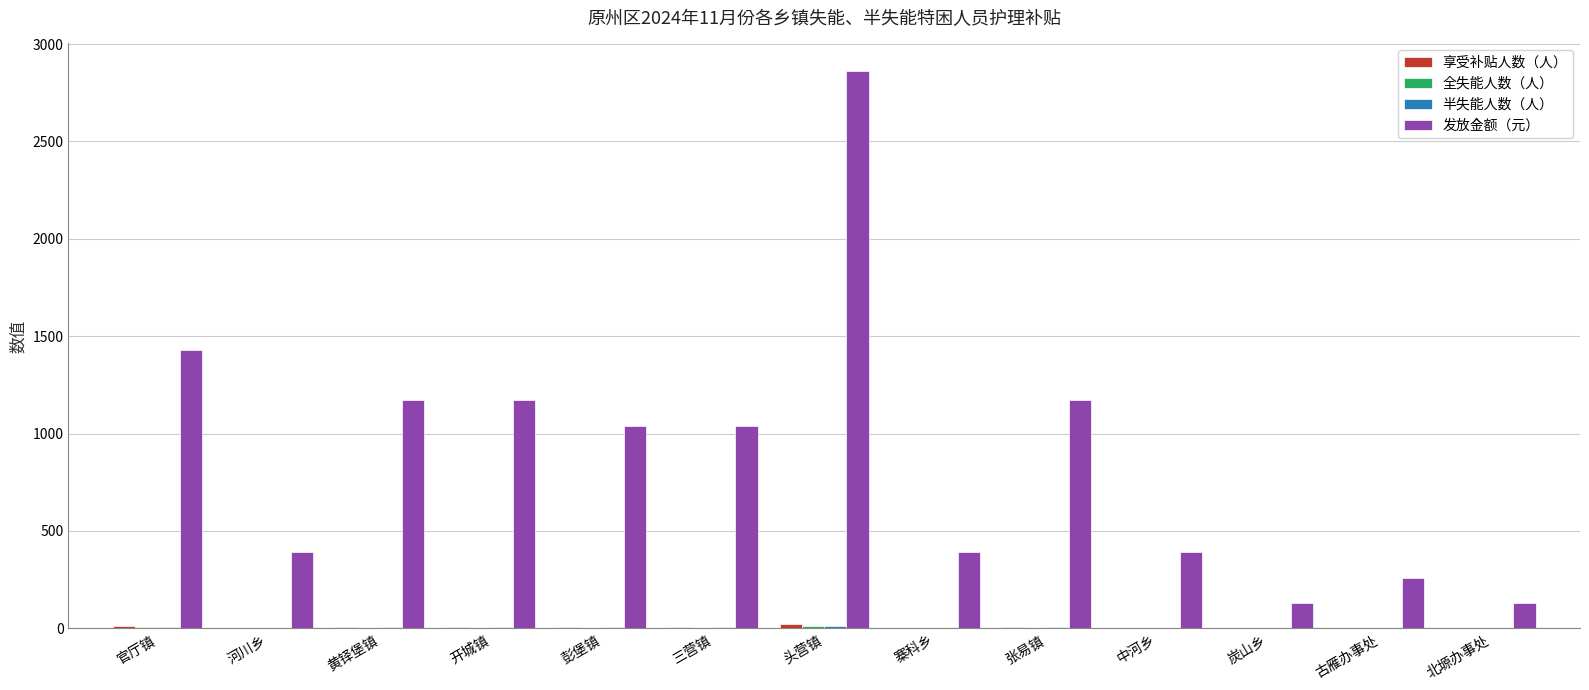

Which label corresponds to the largest value in the chart?

头营镇